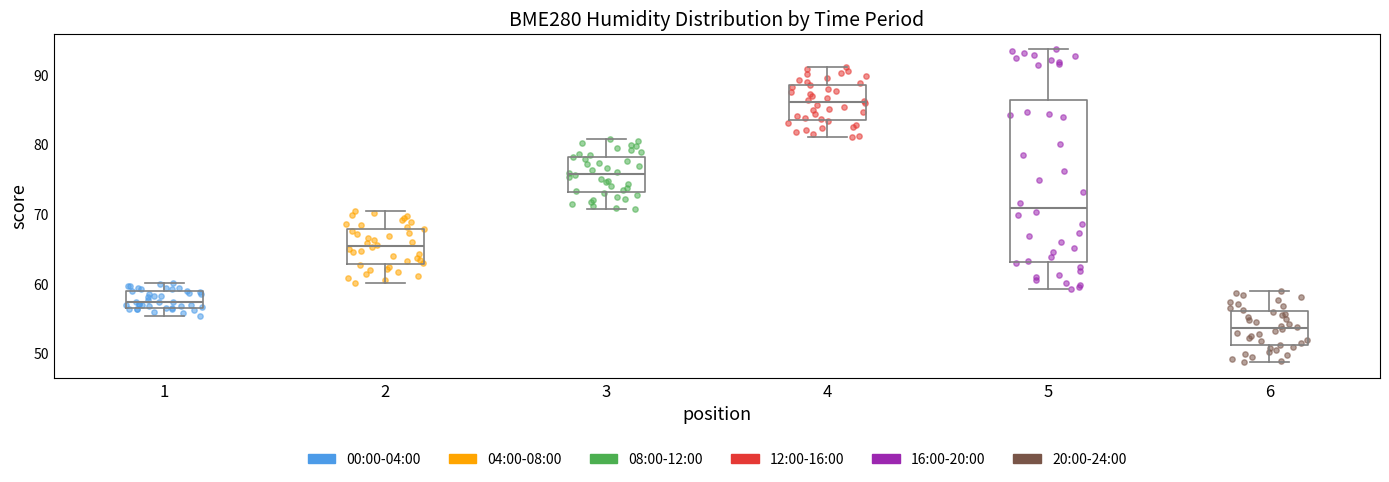

Reading left to right, read every box against the y-axis: the position of its median line, the range the box covers, and the ends of its whiskers. The values are not printed on the chart, so give them approximately, as read against the axis.

1: median 57 (just above the box's lower edge), box 57 to 59, whiskers 55 to 60
2: median 65, box 63 to 68, whiskers 60 to 70
3: median 76, box 73 to 78, whiskers 71 to 81
4: median 86, box 83 to 88, whiskers 81 to 91
5: median 71, box 63 to 86, whiskers 59 to 94
6: median 54, box 51 to 56, whiskers 49 to 59